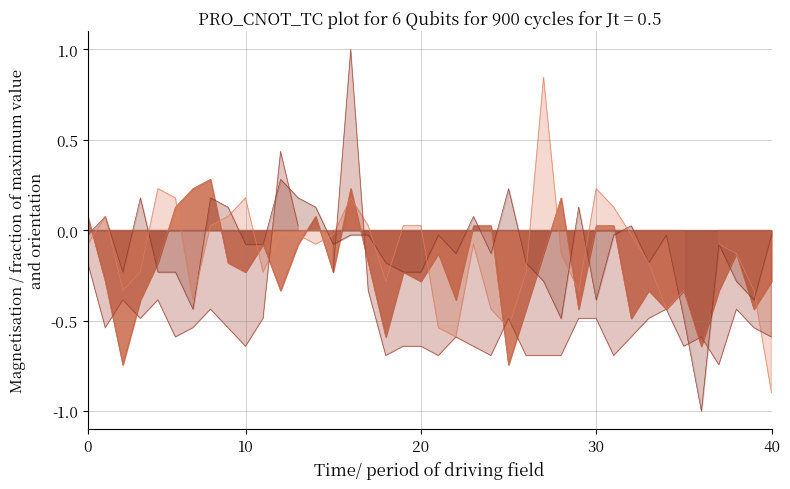

The value of 10.565 at 2004/04/16 03:55 is 0.0. True or false?

False